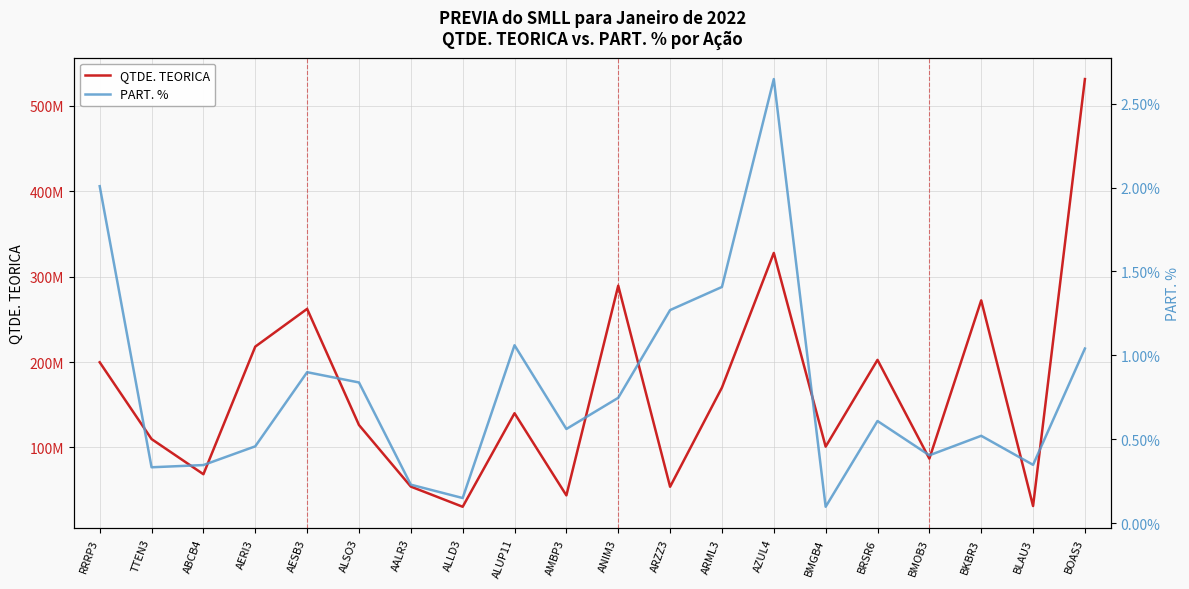

Reading left to right, what are all the values shown in this chart?

QTDE. TEORICA: 199733824.0	109803922.0	68627529.0	218058827.0	262255471.0	126260263.0	54141659.0	30521979.0	140050337.0	43853759.0	289440660.0	53951069.0	170115256.0	327780192.0	100929417.0	202535840.0	86869818.0	272245759.0	31393939.0	531381332.0
PART. %: 2.0	0.3	0.3	0.5	0.9	0.8	0.2	0.2	1.1	0.6	0.7	1.3	1.4	2.6	0.1	0.6	0.4	0.5	0.3	1.0